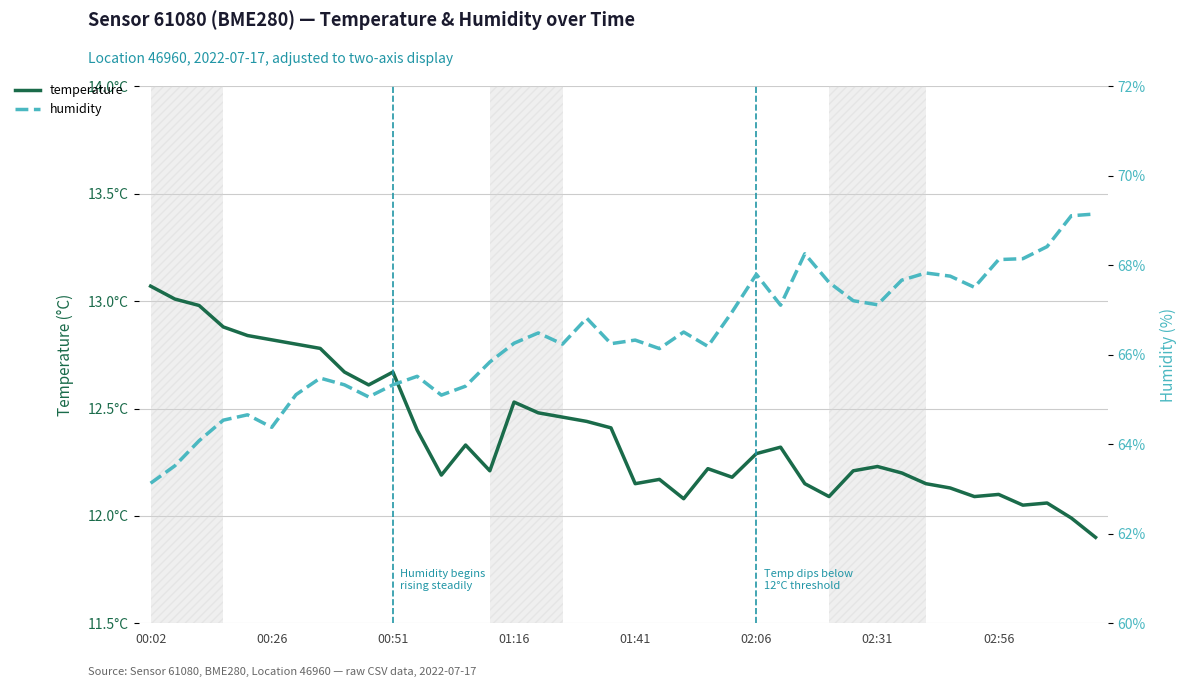

Which series has the largest total across all categories?

humidity